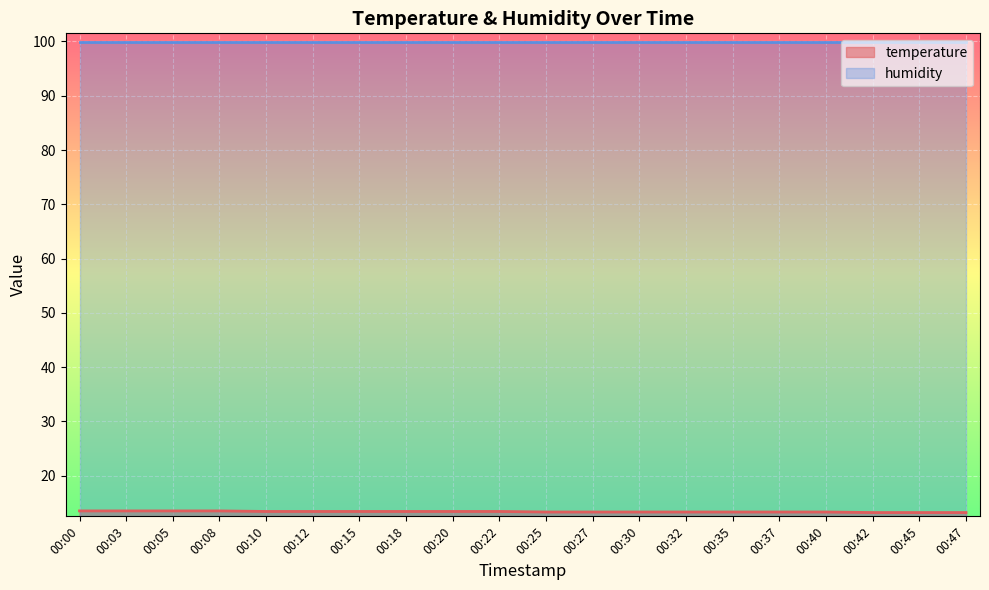

What is the sum of all values?

267.1